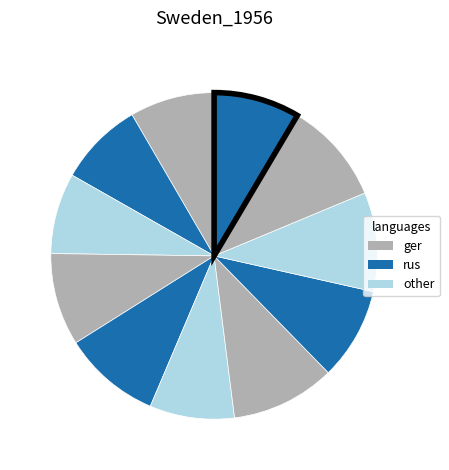

To the nearest percent, what is the average slice percentage?

9%